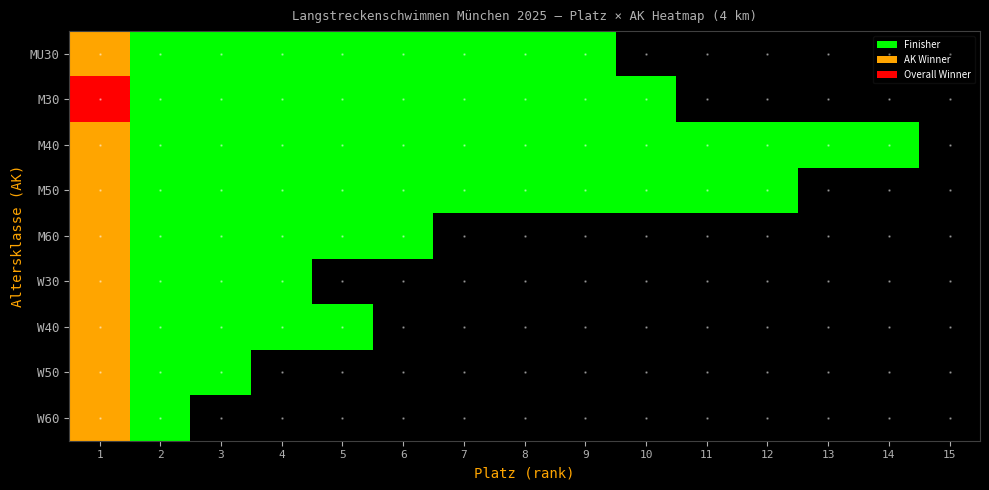

Reading left to right, what are all the values shown in this chart?

MU30: 1=2	2=1	3=1	4=1	5=1	6=1	7=1	8=1	9=1	10=0	11=0	12=0	13=0	14=0	15=0
M30: 1=3	2=1	3=1	4=1	5=1	6=1	7=1	8=1	9=1	10=1	11=0	12=0	13=0	14=0	15=0
M40: 1=2	2=1	3=1	4=1	5=1	6=1	7=1	8=1	9=1	10=1	11=1	12=1	13=1	14=1	15=0
M50: 1=2	2=1	3=1	4=1	5=1	6=1	7=1	8=1	9=1	10=1	11=1	12=1	13=0	14=0	15=0
M60: 1=2	2=1	3=1	4=1	5=1	6=1	7=0	8=0	9=0	10=0	11=0	12=0	13=0	14=0	15=0
W30: 1=2	2=1	3=1	4=1	5=0	6=0	7=0	8=0	9=0	10=0	11=0	12=0	13=0	14=0	15=0
W40: 1=2	2=1	3=1	4=1	5=1	6=0	7=0	8=0	9=0	10=0	11=0	12=0	13=0	14=0	15=0
W50: 1=2	2=1	3=1	4=0	5=0	6=0	7=0	8=0	9=0	10=0	11=0	12=0	13=0	14=0	15=0
W60: 1=2	2=1	3=0	4=0	5=0	6=0	7=0	8=0	9=0	10=0	11=0	12=0	13=0	14=0	15=0